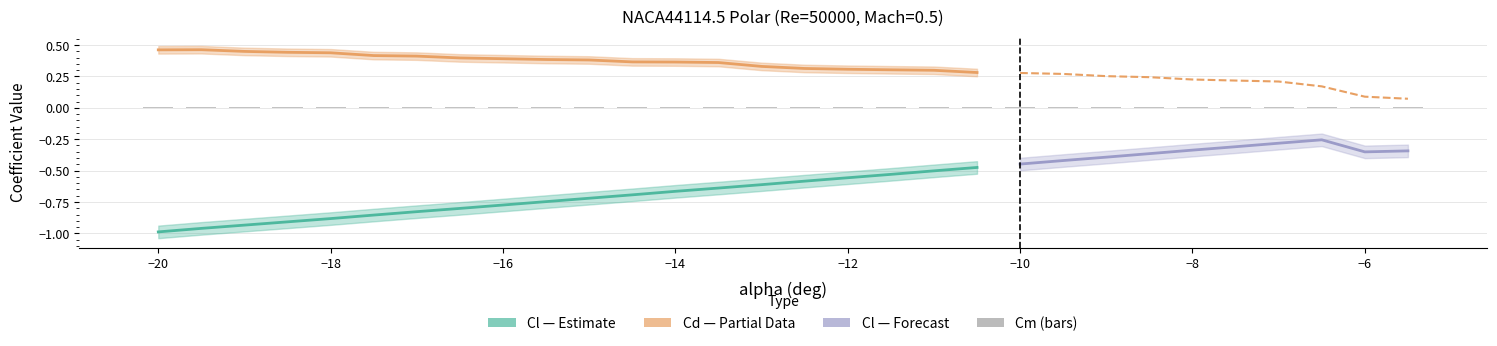

List the series in order of their peak value, lowest first.

Cl, Cm, Cd